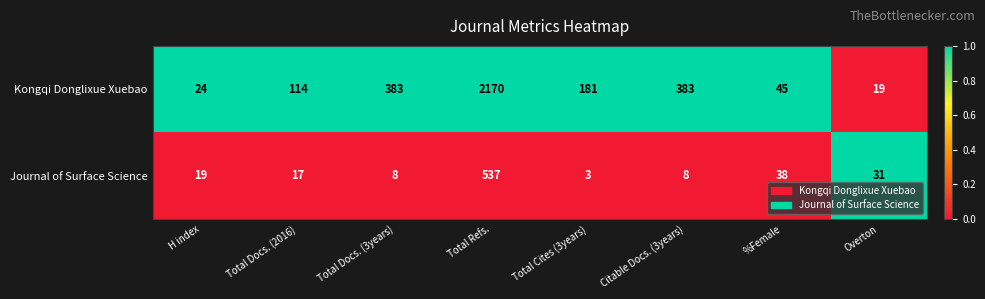

The value of Kongqi Donglixue Xuebao at H index is 24. True or false?

True